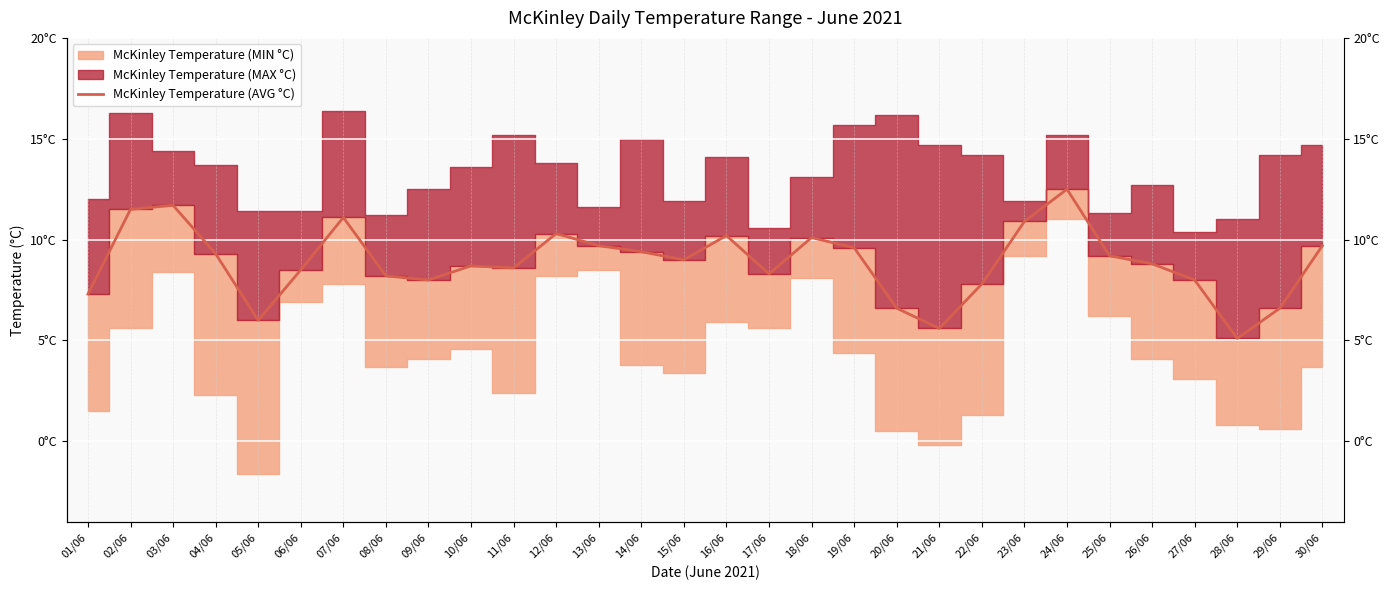

Reading left to right, extract all data points from this chart.

7.3	11.5	11.7	9.3	6.0	8.5	11.1	8.2	8.0	8.7	8.6	10.3	9.7	9.4	9.0	10.2	8.3	10.1	9.6	6.6	5.6	7.8	10.9	12.5	9.2	8.8	8.0	5.1	6.6	9.7